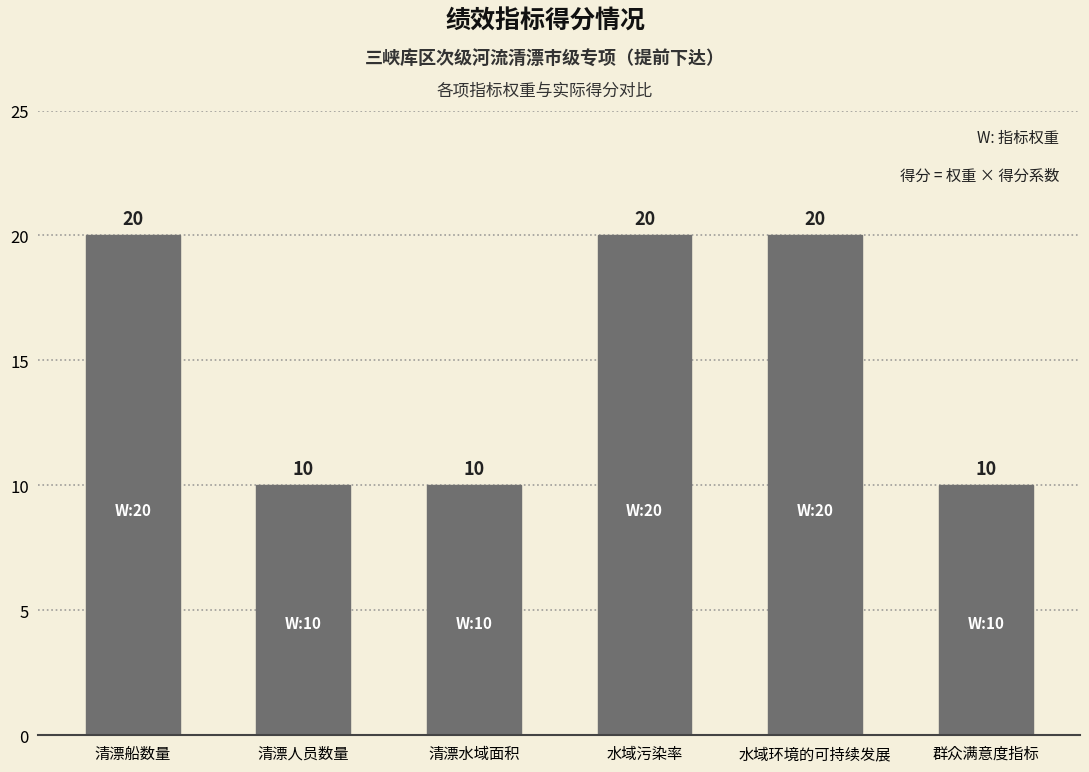

What is the difference between the maximum and minimum values?

10